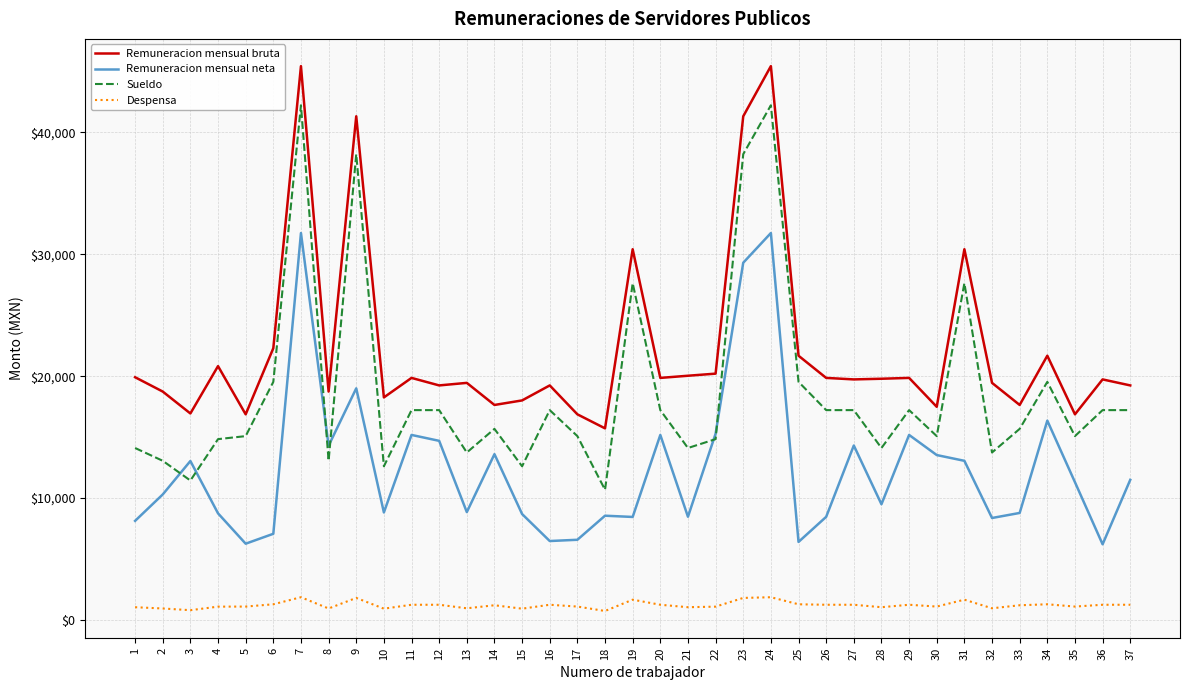

How many categories are shown in the chart?

37